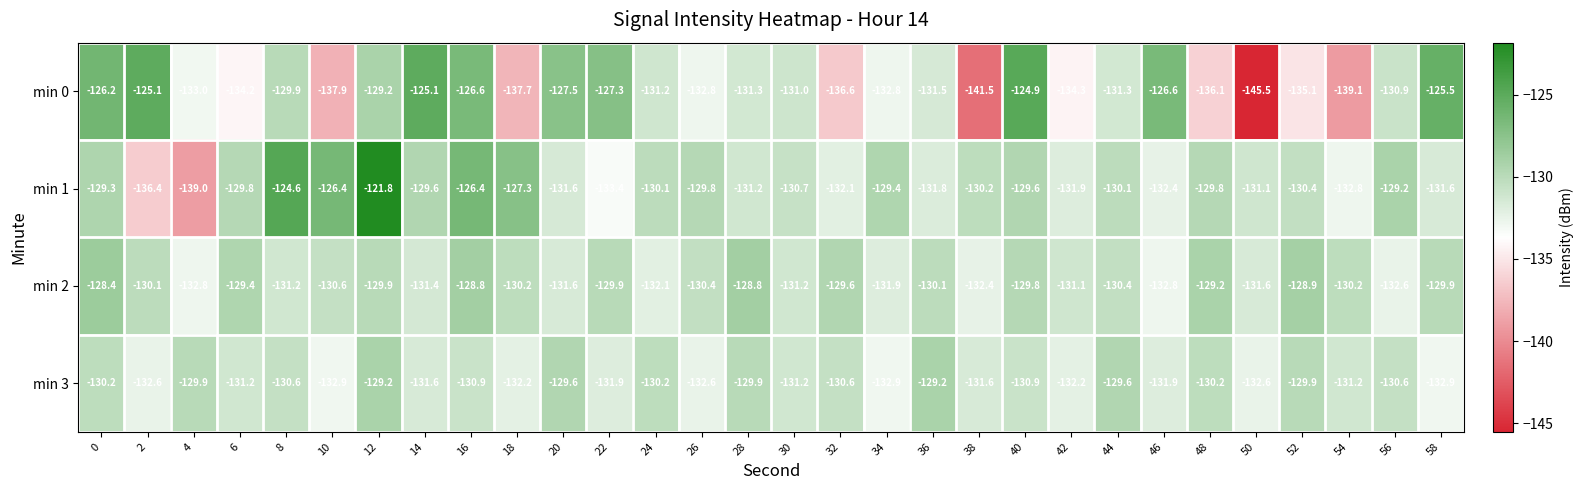

What is the spread (max minus min) of values at 40?

6.0